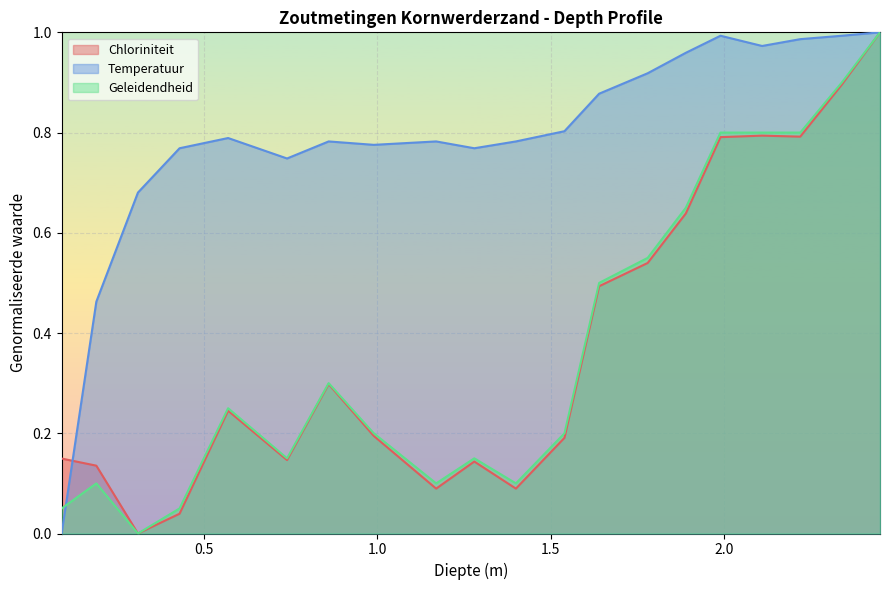

In Chloriniteit, how many points are higher than both neighbors (excluding endpoints)?

4